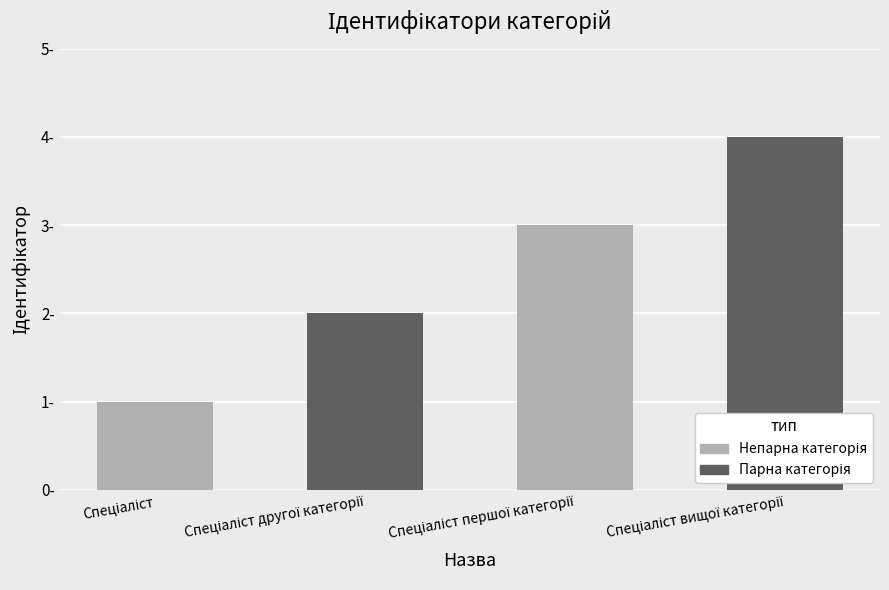

Are the bars horizontal?

No